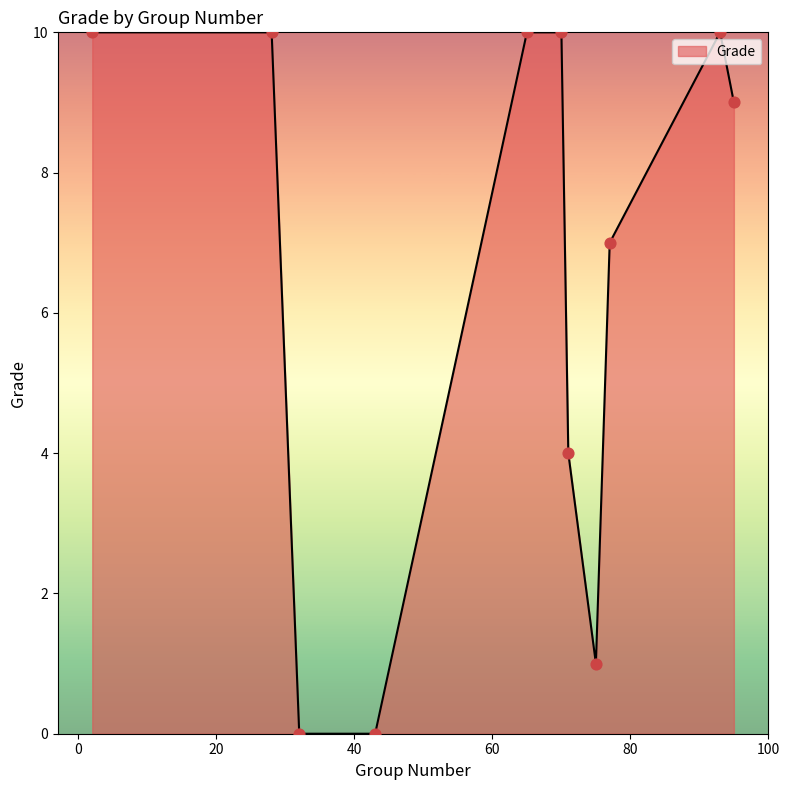

What is the maximum value shown in the chart?

10